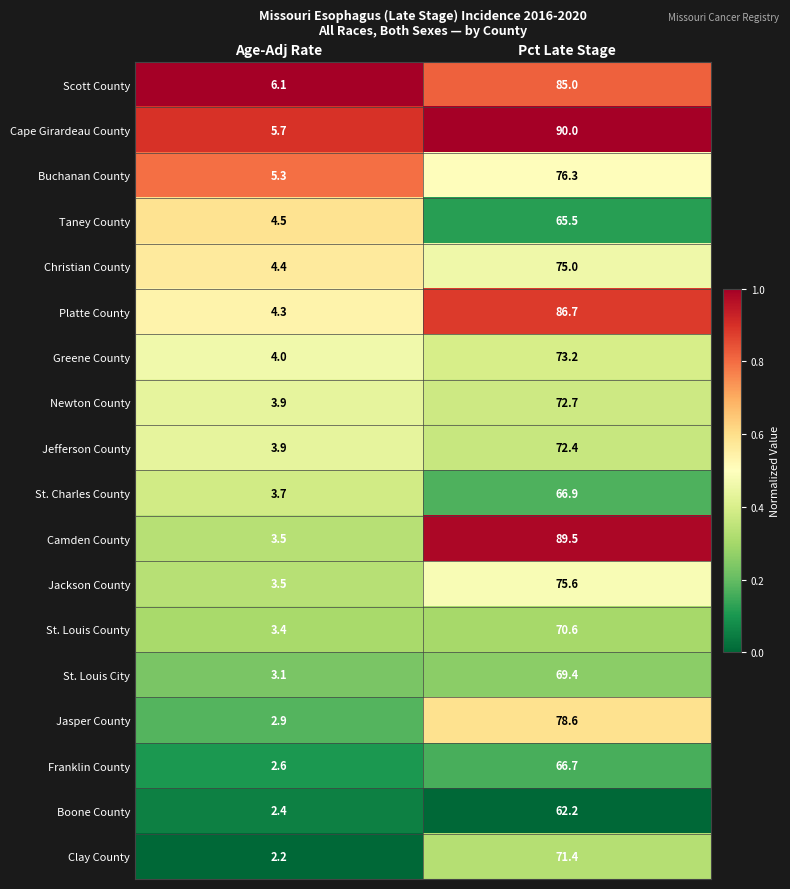

List the series in order of their peak value, highest first.

Cape Girardeau County, Camden County, Platte County, Scott County, Jasper County, Buchanan County, Jackson County, Christian County, Greene County, Newton County, Jefferson County, Clay County, St. Louis County, St. Louis City, St. Charles County, Franklin County, Taney County, Boone County